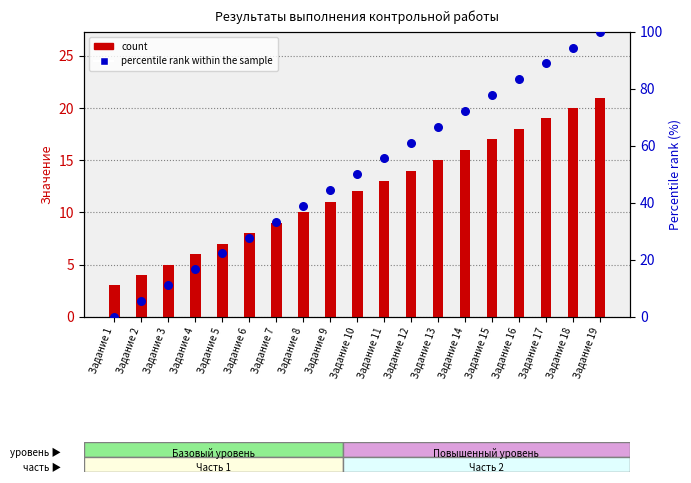

What are all the series names shown in the legend?

count, percentile rank within the sample